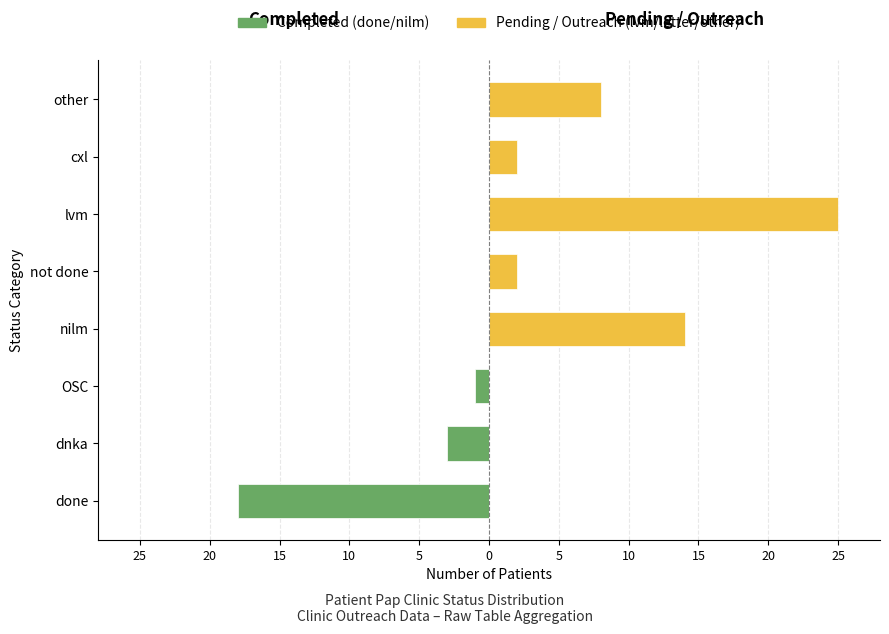

What is the greatest value displayed?

25